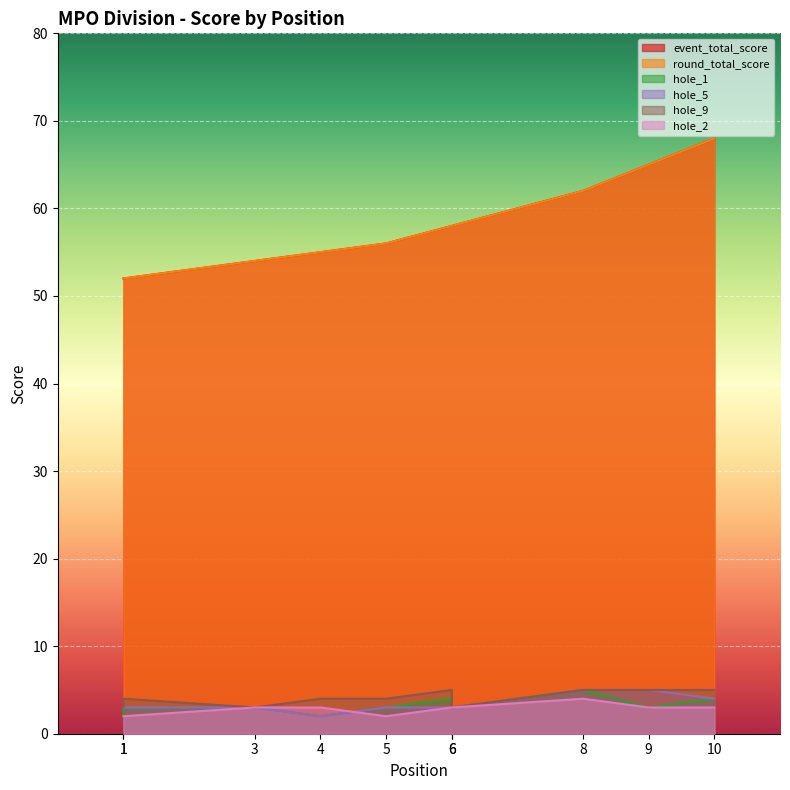

Which series has the largest range (max minus min)?

event_total_score